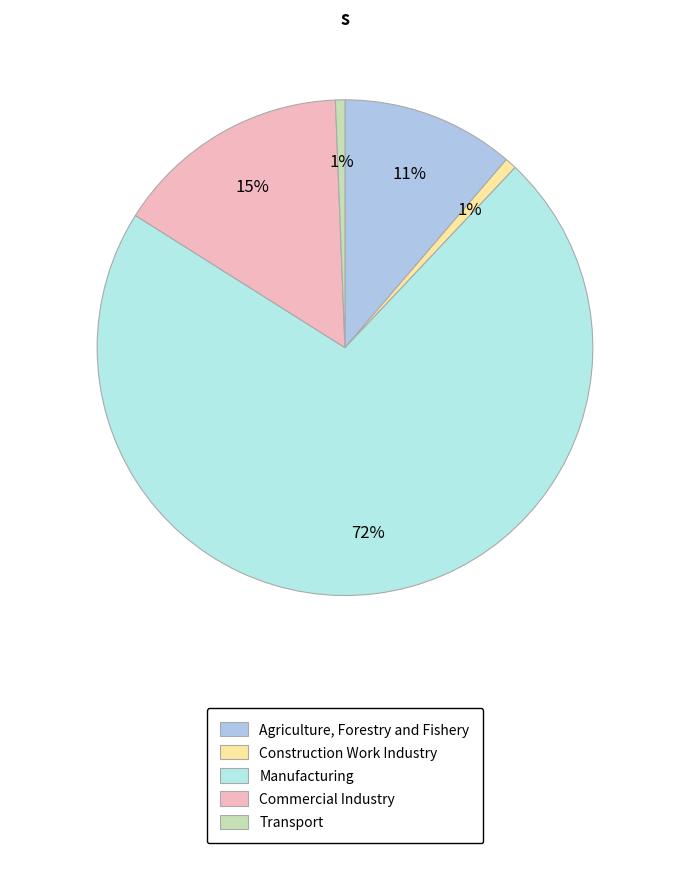

Count the number of slices in the pie.

5